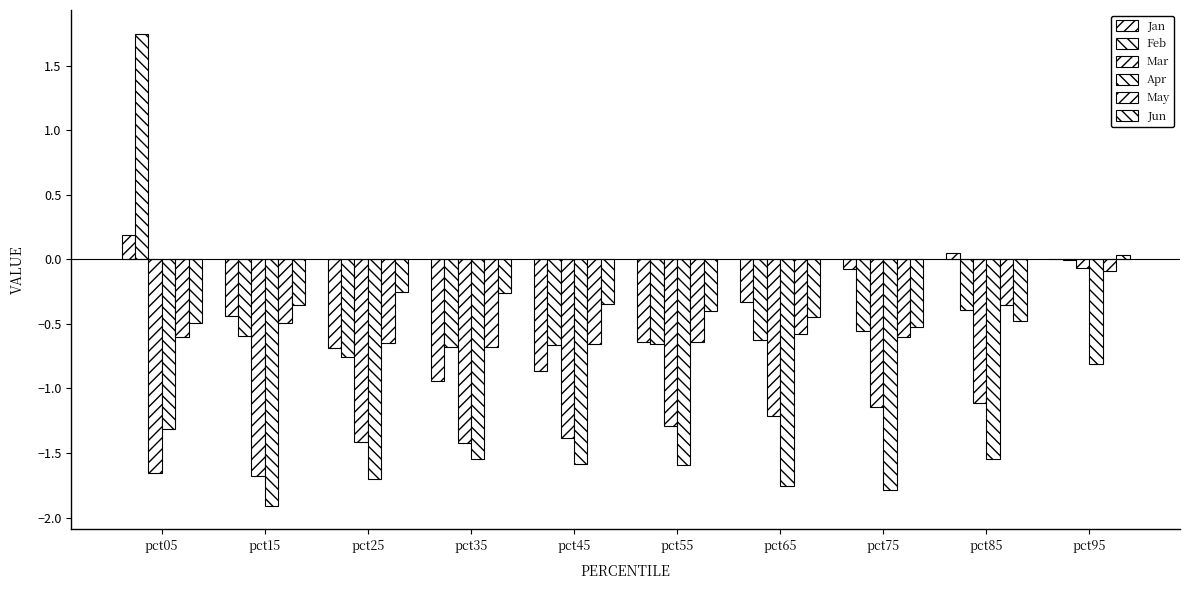

What is the difference between the Feb values at pct95 and pct75?

0.6